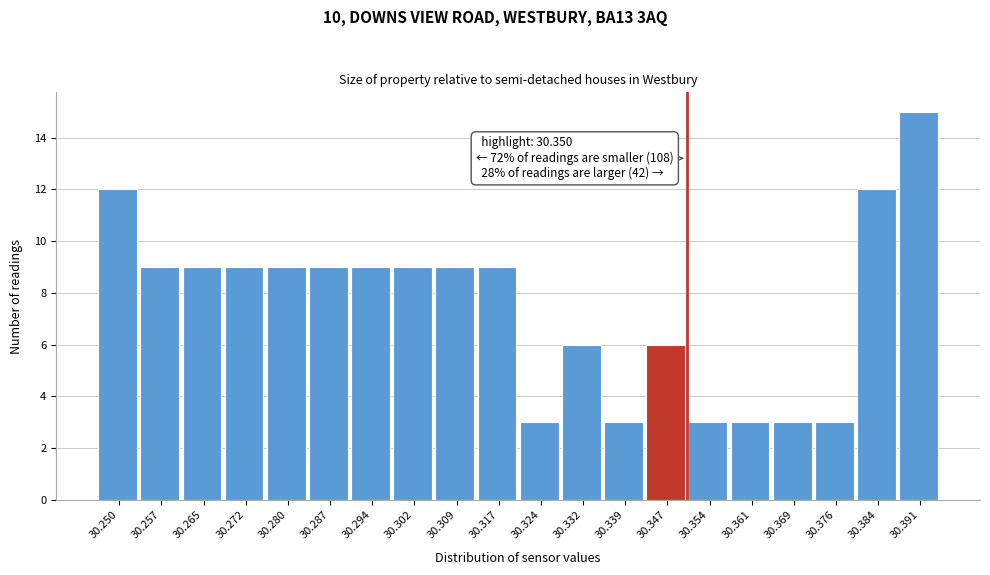

Over which range of the x-axis is the bar tallest?

30.388 to 30.395